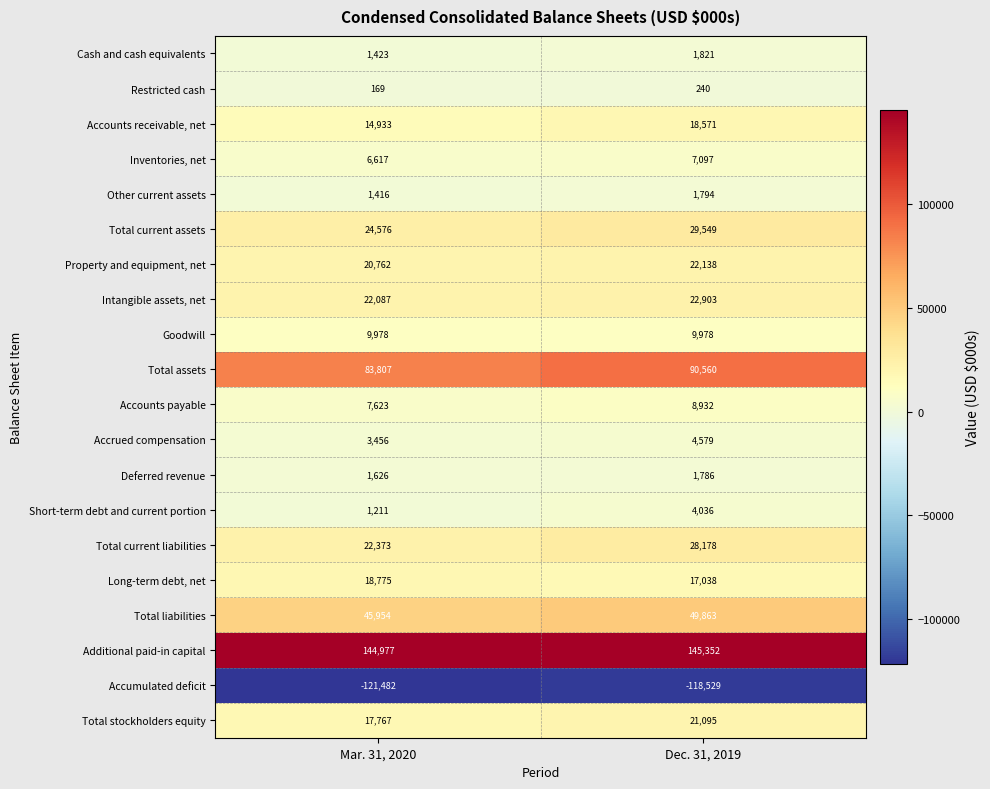

The value of Property and equipment, net at Mar. 31, 2020 is 34268. True or false?

False